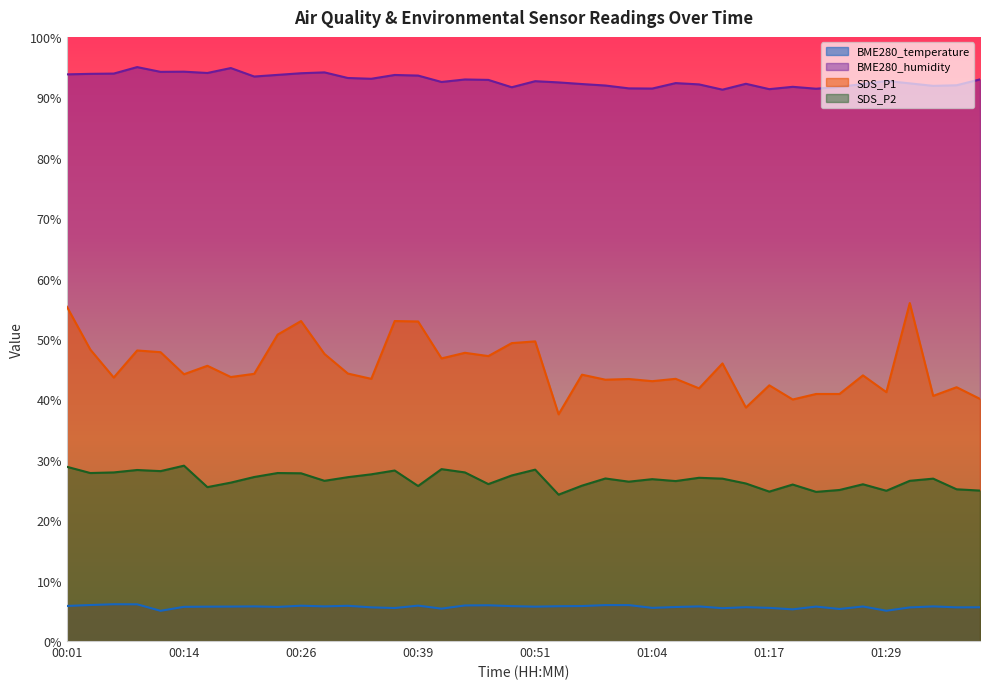

List the series in order of their peak value, lowest first.

BME280_temperature, SDS_P2, SDS_P1, BME280_humidity